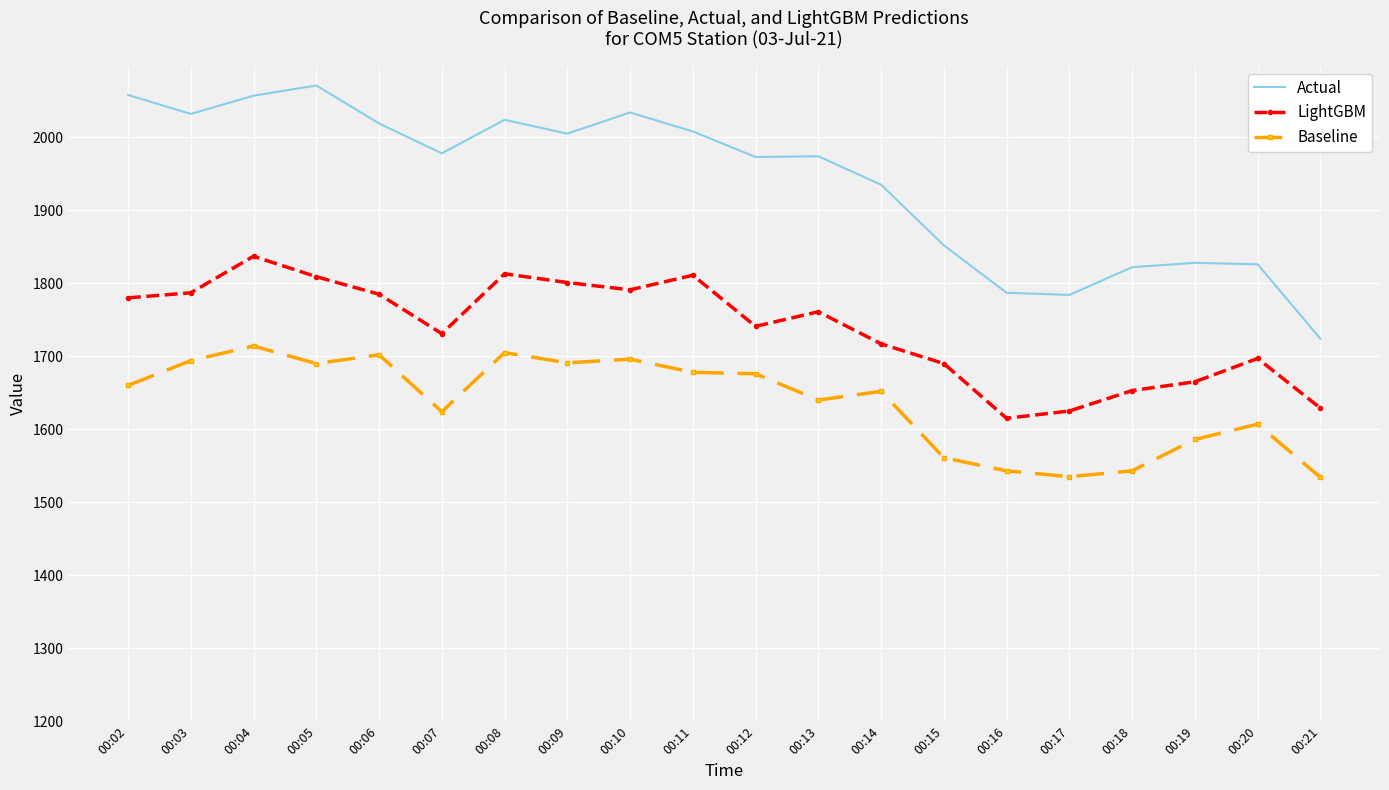

What is the difference between the Baseline values at 00:13 and 00:11?

38